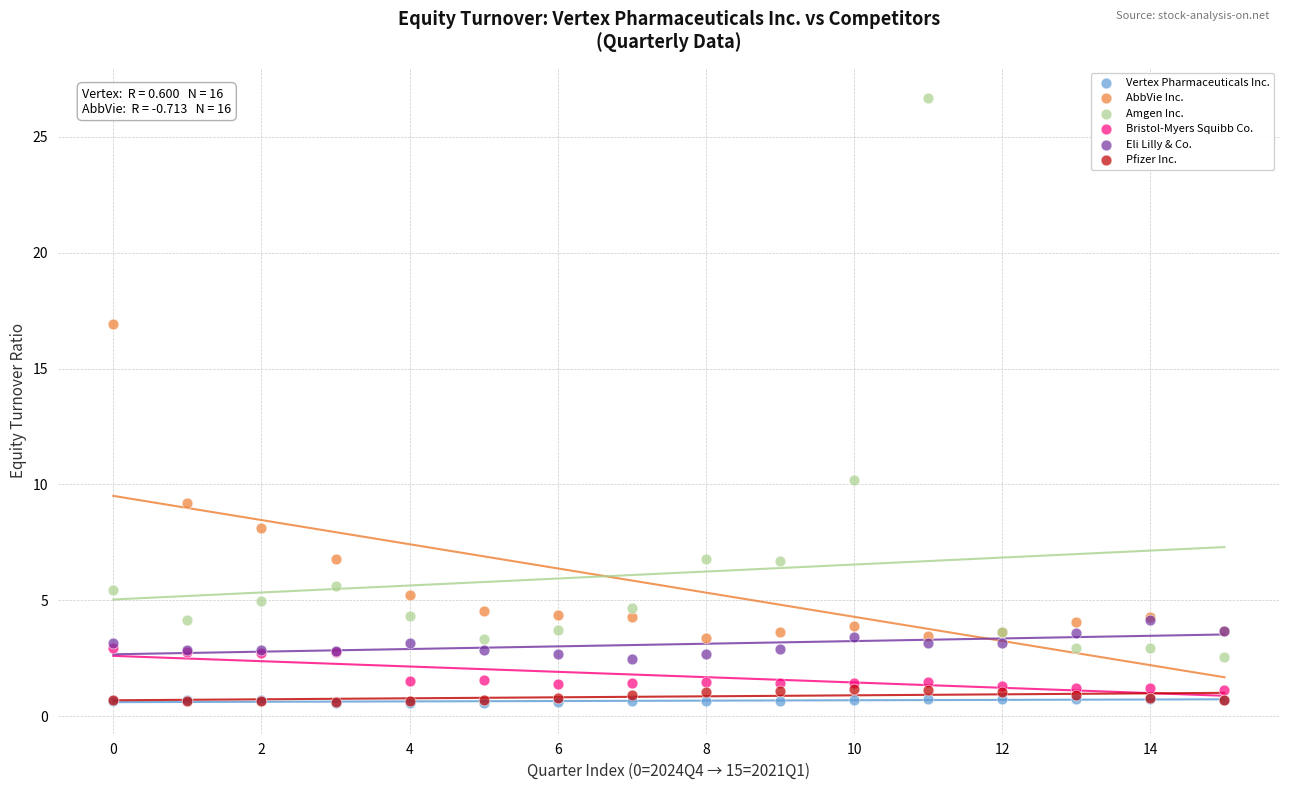

In the Amgen Inc. series, what Y value is closest to 14?

10.2